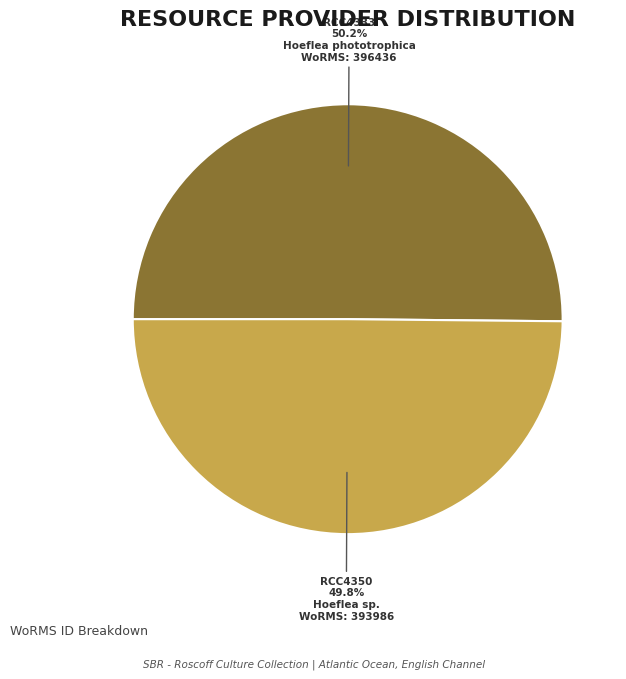

Combined, do RCC4333 and RCC4350 account for over 50%?

Yes